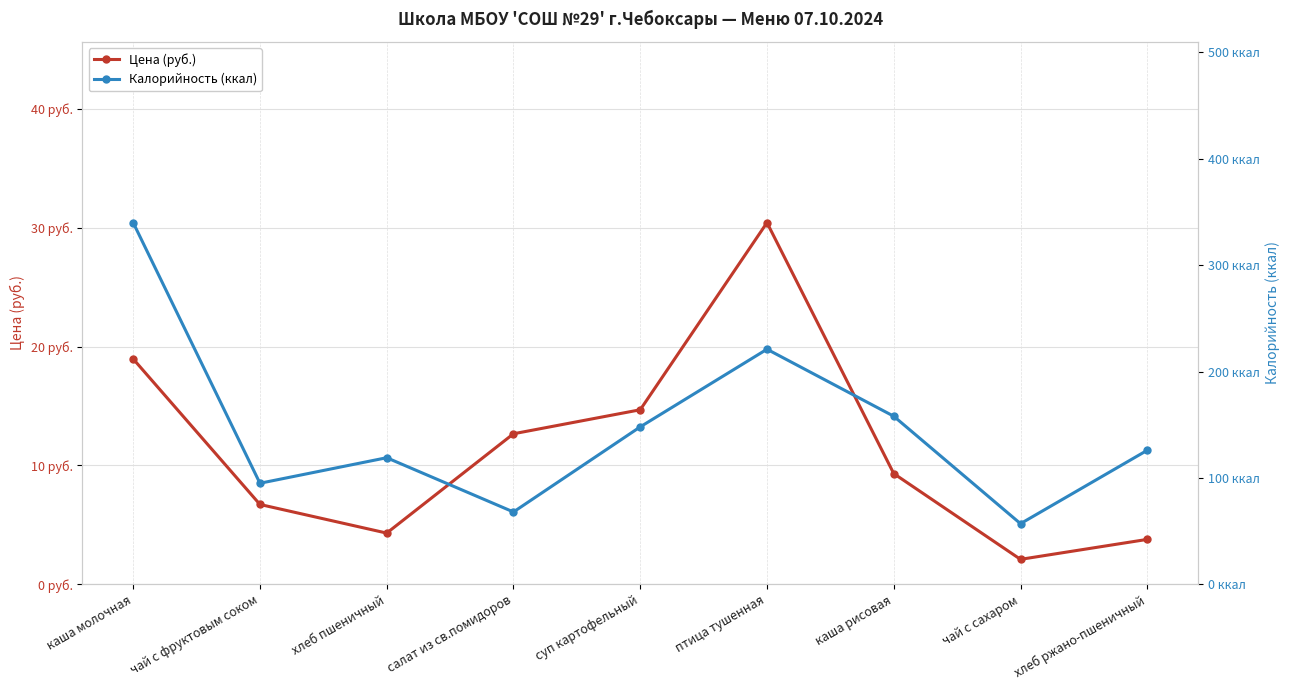

In Цена (руб.), how many points are lower than both neighbors (excluding endpoints)?

2